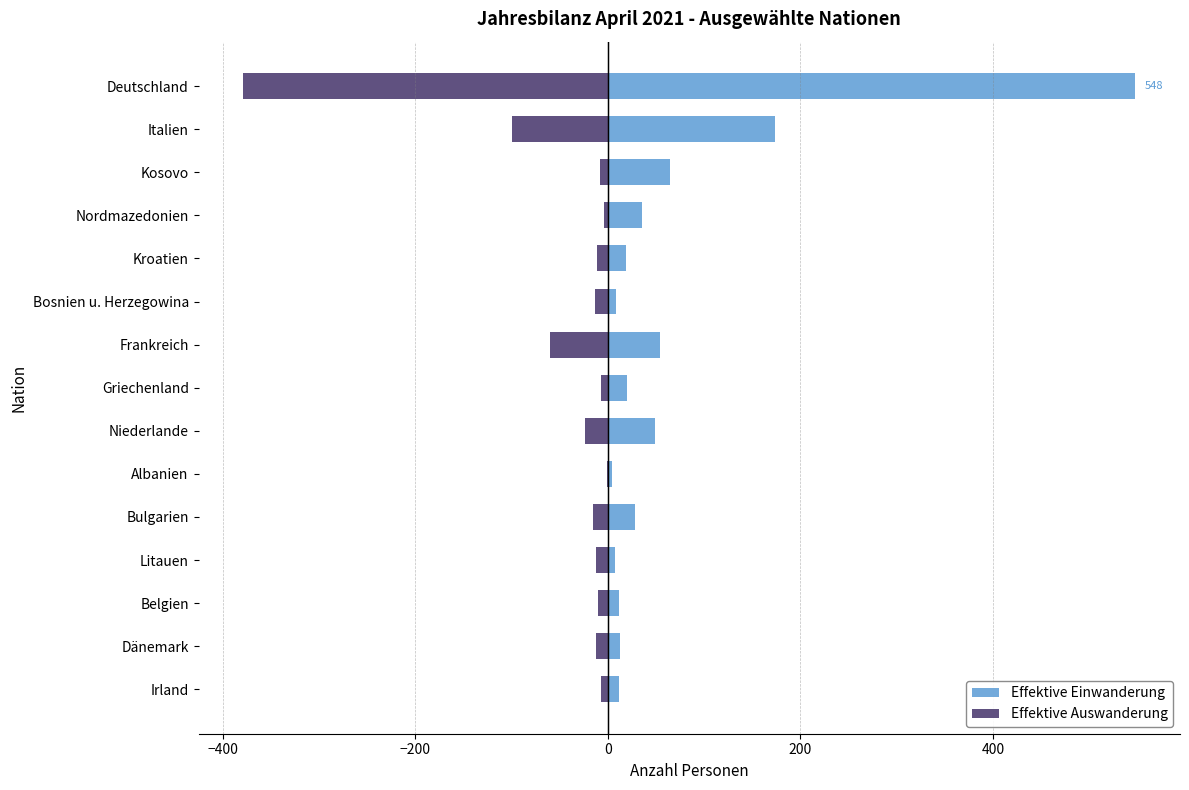

What is the sum of the Effektive Auswanderung values at Kosovo and Kroatien?

-19